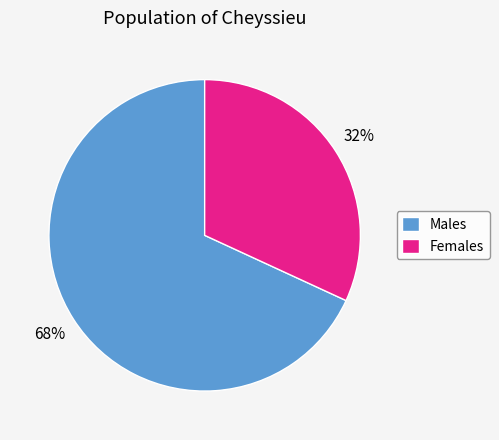

Approximately how many times larger is the value at Males compared to Females?

2.1